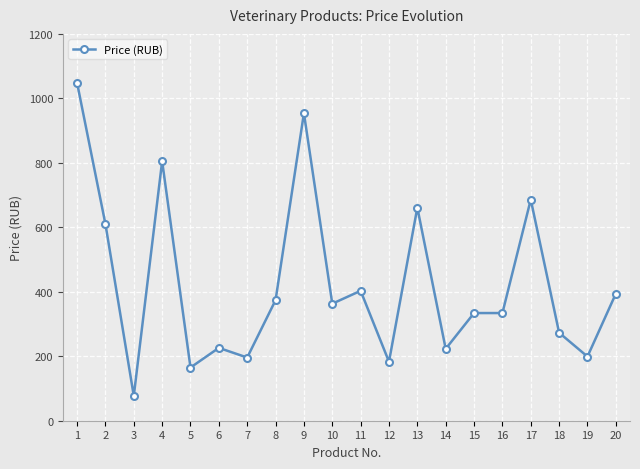

What is the value of the 12th point from the left?

183